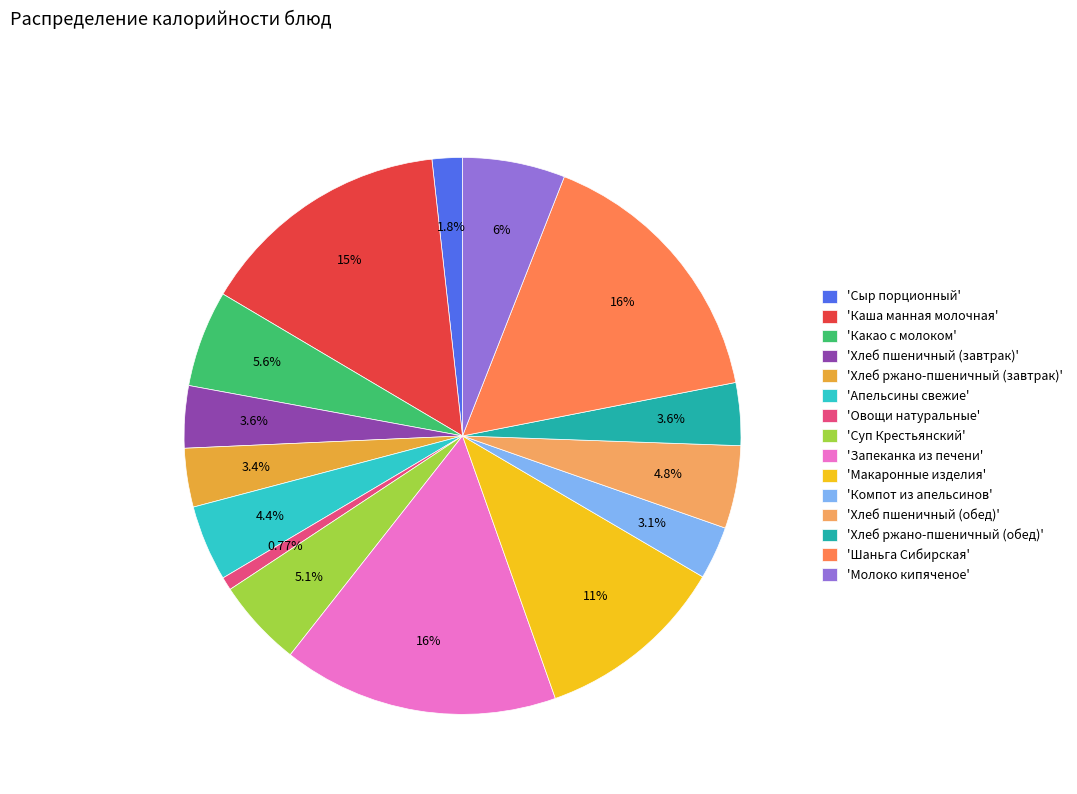

Do 'Хлеб пшеничный (завтрак)' and 'Хлеб ржано-пшеничный (завтрак)' together represent more than half of the pie?

No